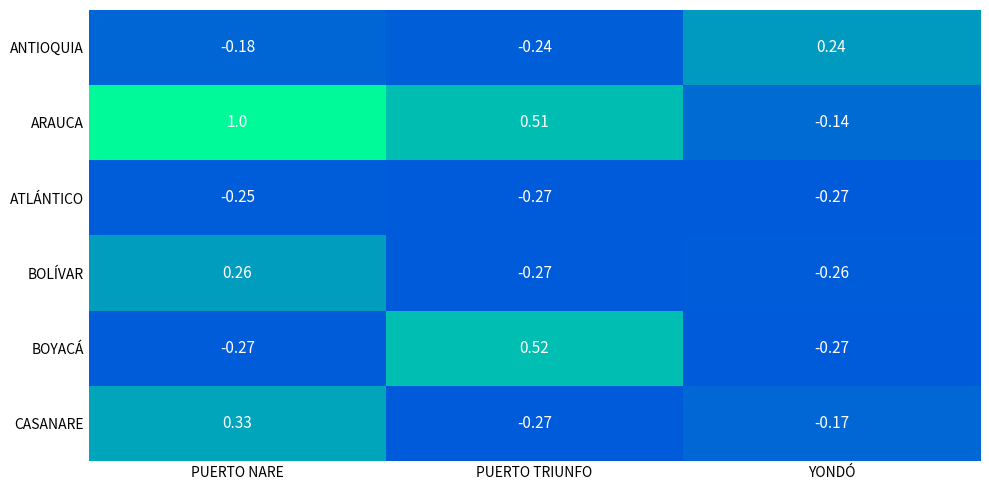

List the labels in order of BOLÍVAR value, smallest first.

PUERTO TRIUNFO, YONDÓ, PUERTO NARE